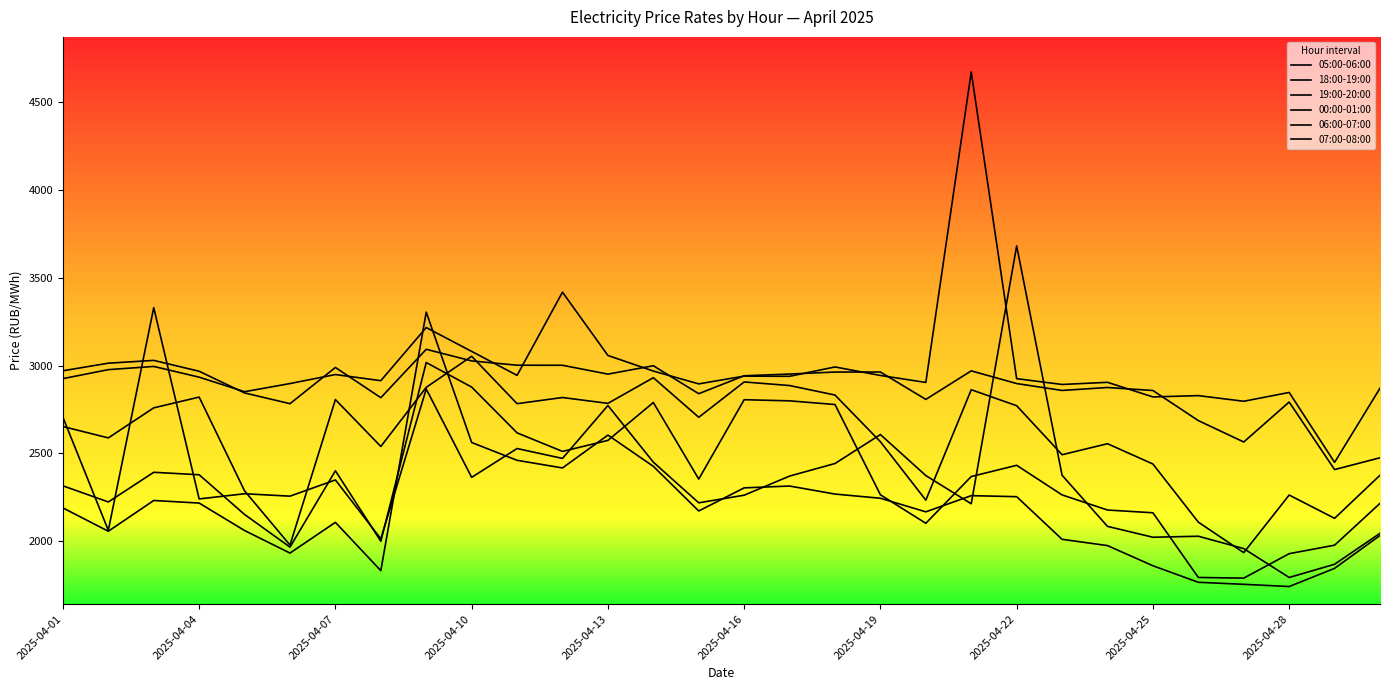

How many lines are shown in the chart?

6